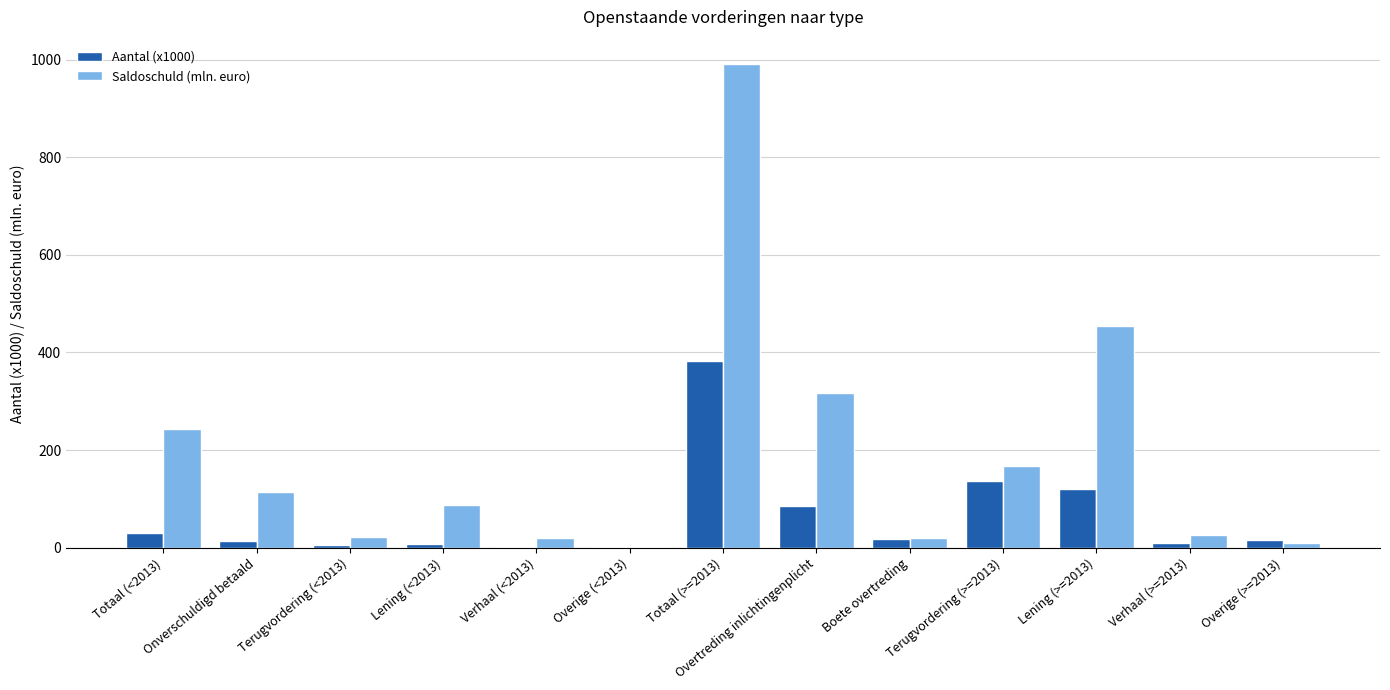

What is the average value of the Aantal (x1000) series?

63.5